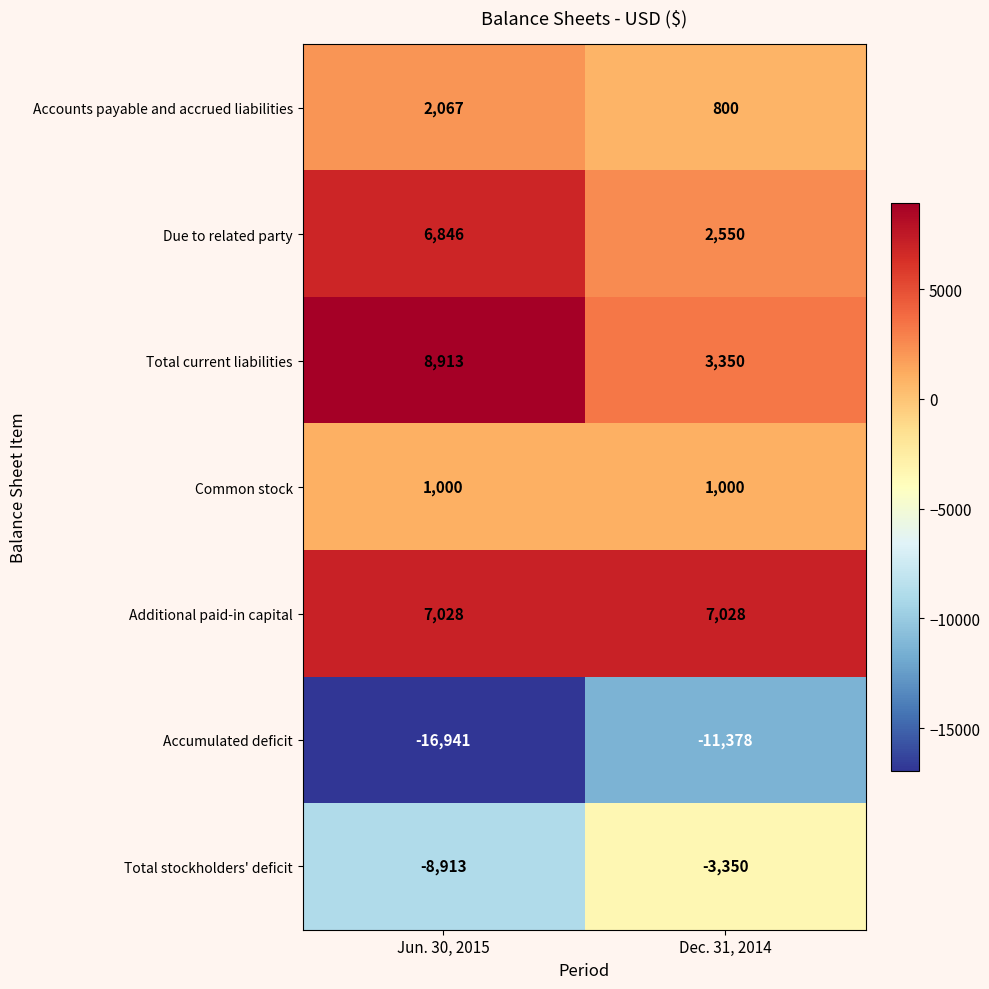

What is the highest value of the Total stockholders' deficit series?

-3350